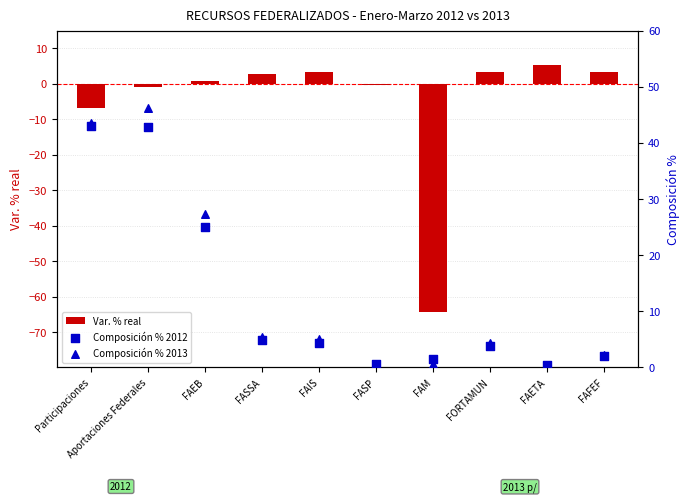

Which series reaches the minimum Y coordinate?

Var. % real